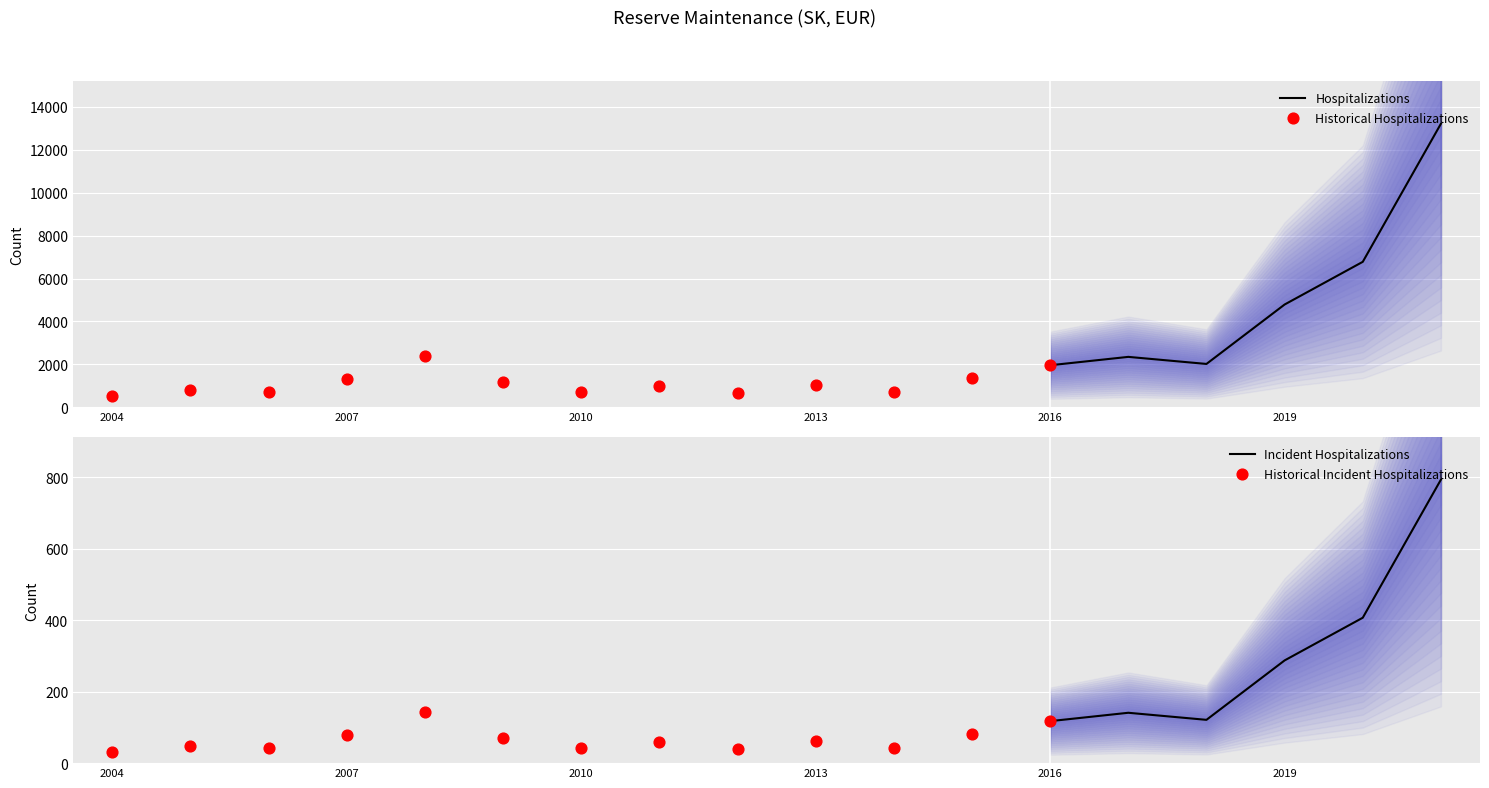

Which has a higher value, 2006 or 2020?

2020